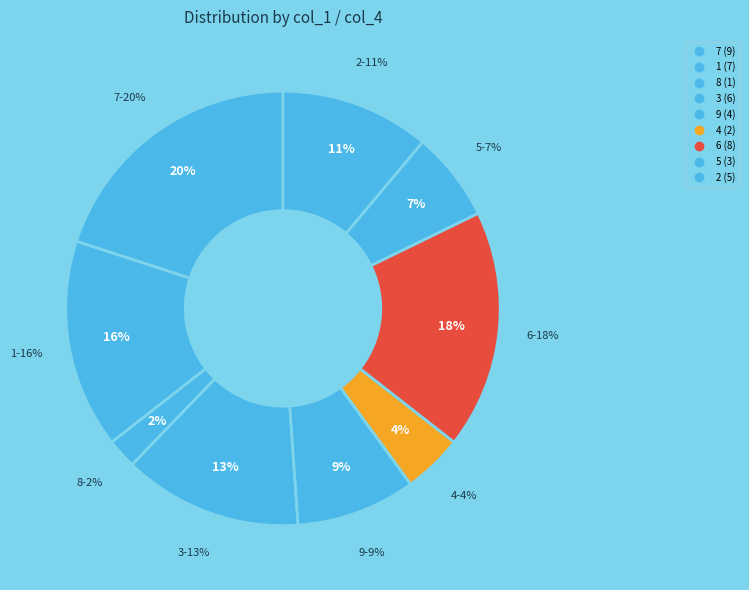

Approximately how many times larger is the value at 7 compared to 7?

1.0